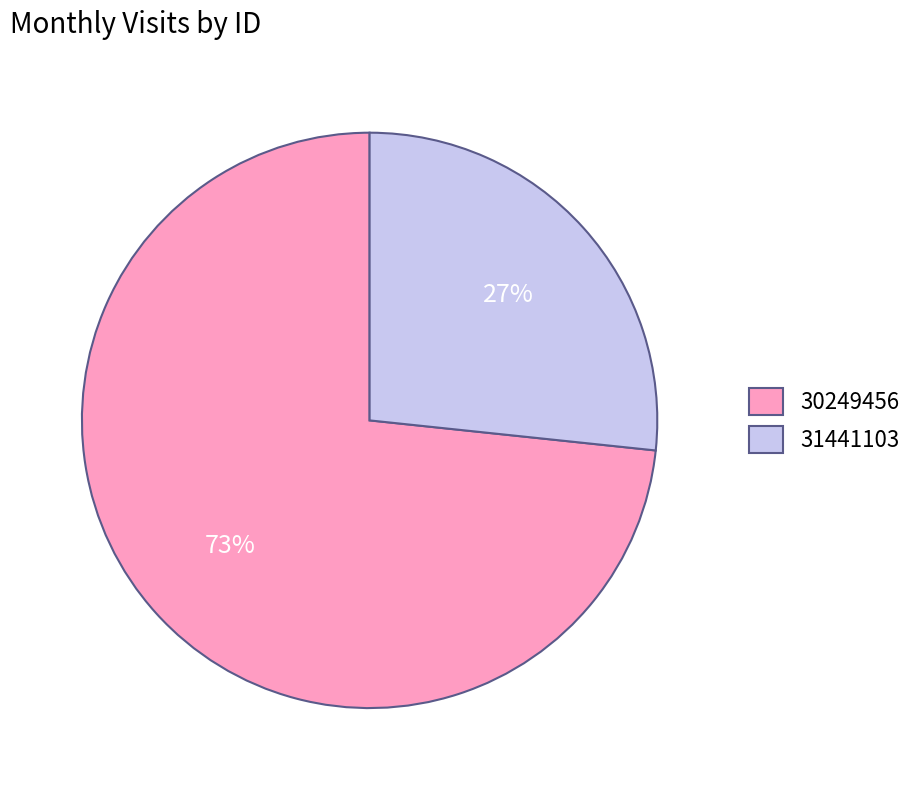

Which category has the biggest portion of the pie?

30249456